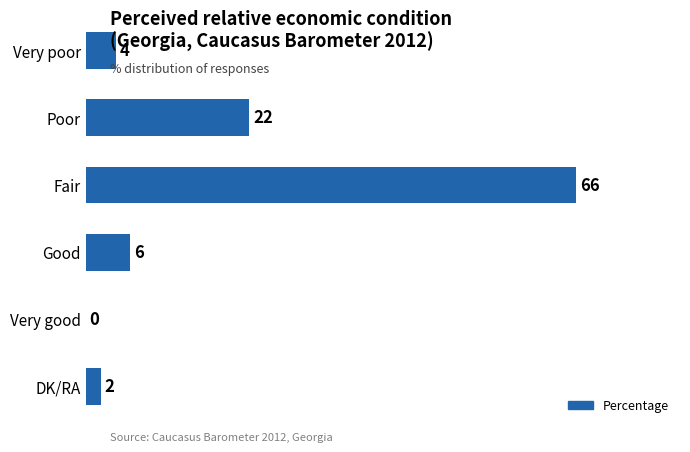

At which label is the value closest to 33?

Poor